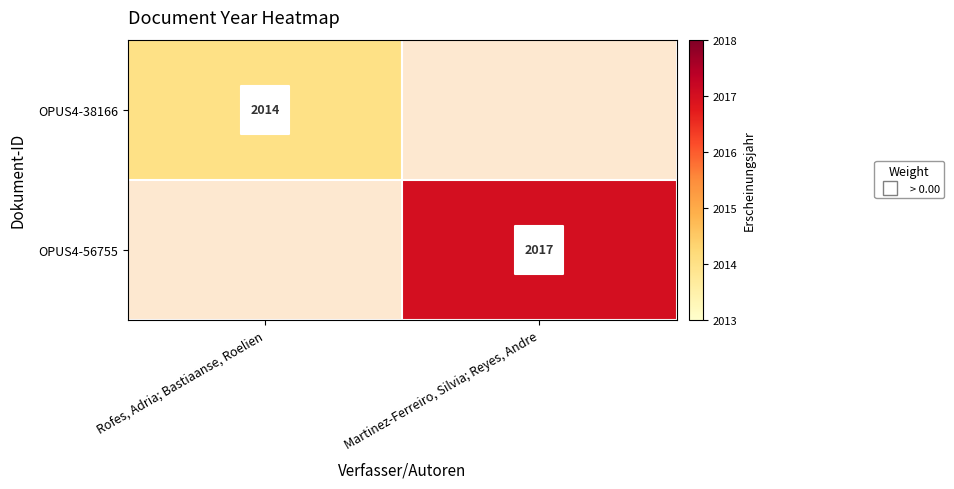

What is the approximate value of OPUS4-38166 at Rofes, Adria; Bastiaanse, Roelien?

2014.0